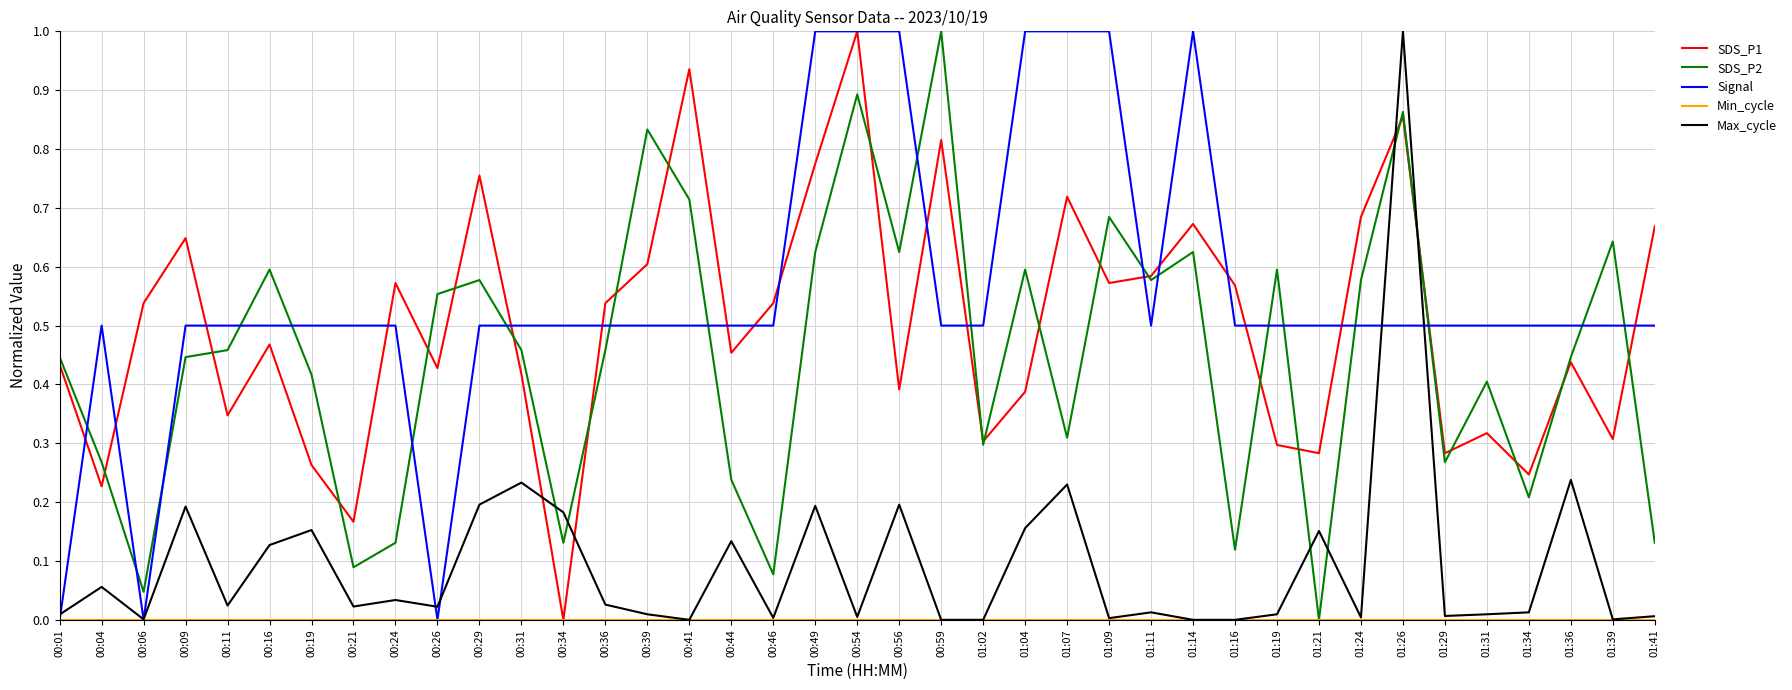

At which category is the sum across all series the highest?

01:26